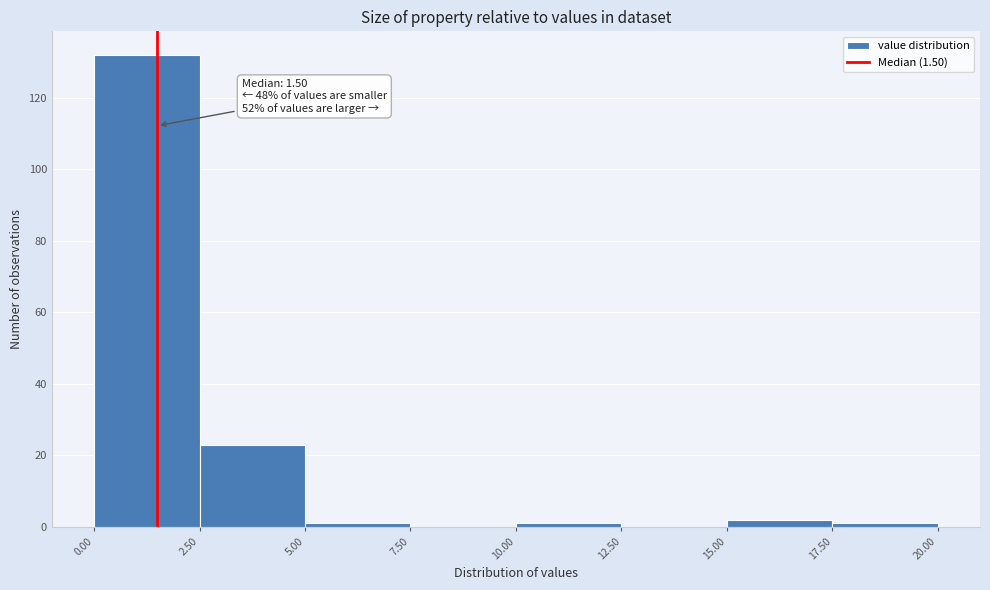

Which range on the x-axis has the tallest bar?

0.00 to 2.50